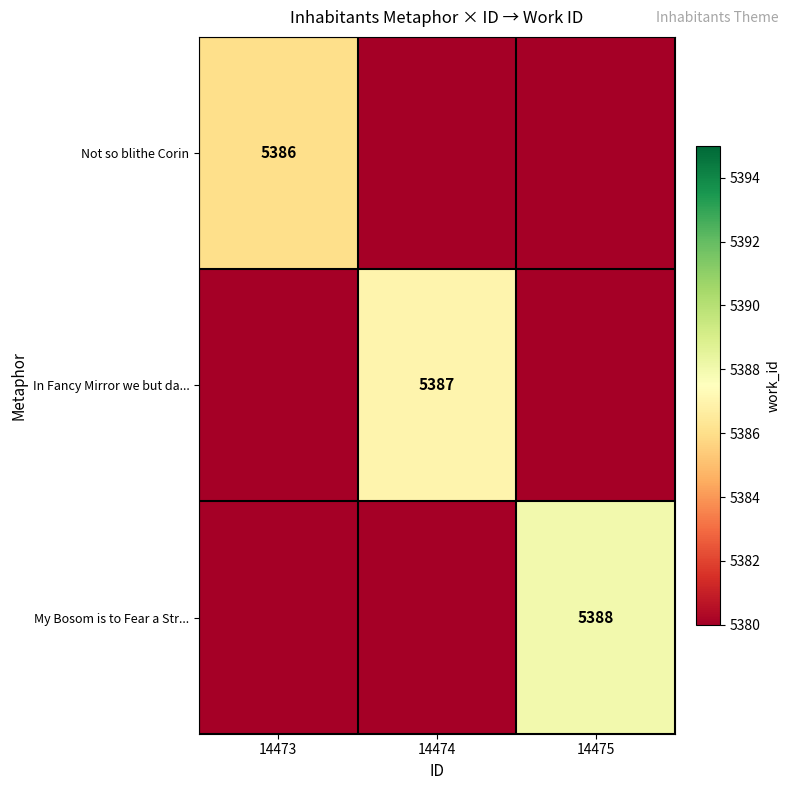

The Not so blithe Corin series shows 2945 at 14473. True or false?

False